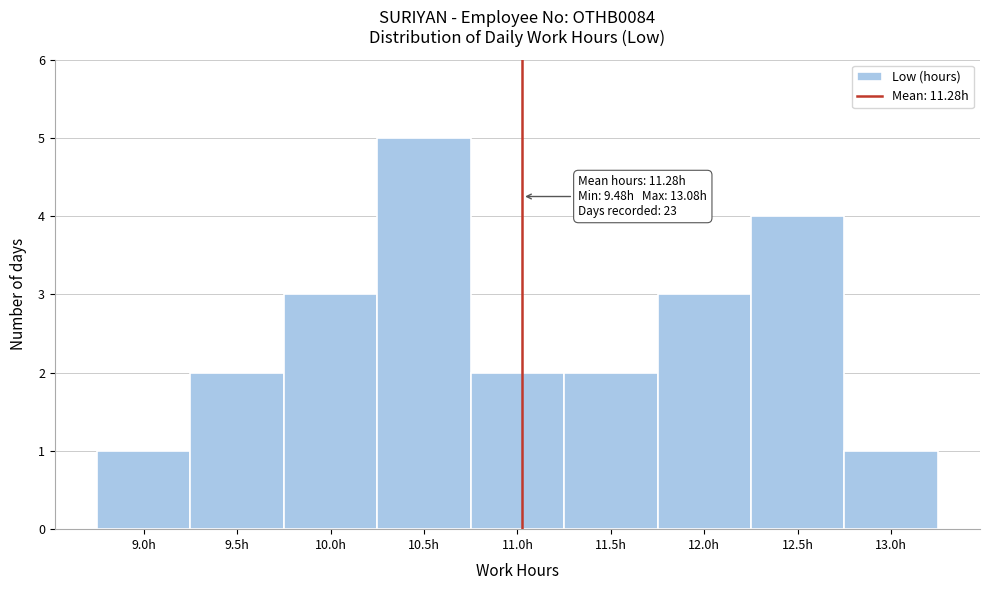

Reading left to right, extract all data points from this chart.

9.0h=1	9.5h=2	10.0h=3	10.5h=5	11.0h=2	11.5h=2	12.0h=3	12.5h=4	13.0h=1